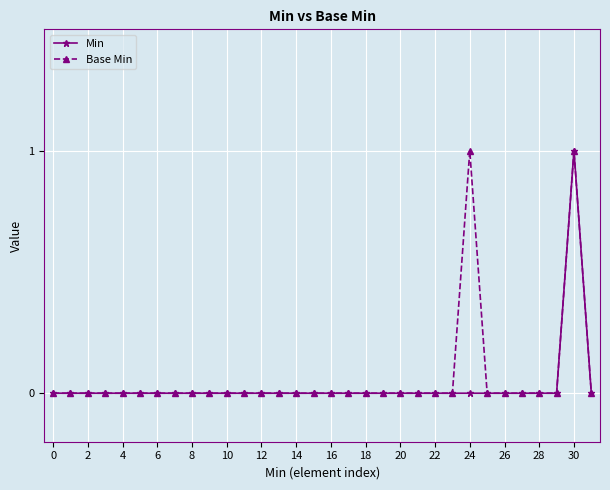

How many distinct data groups are displayed?

2